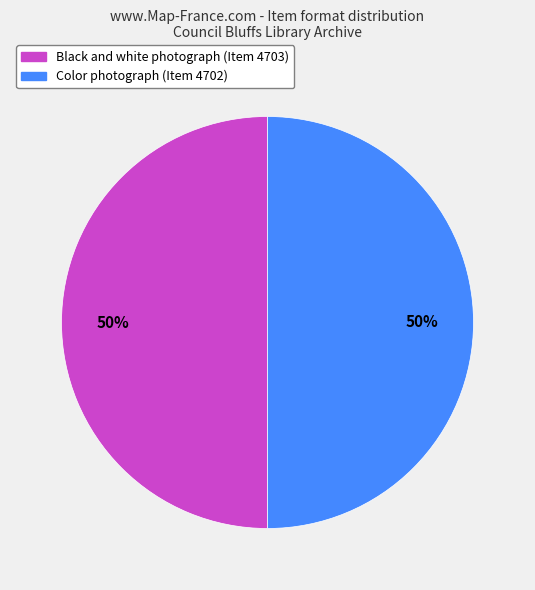

How many slices are in this pie chart?

2